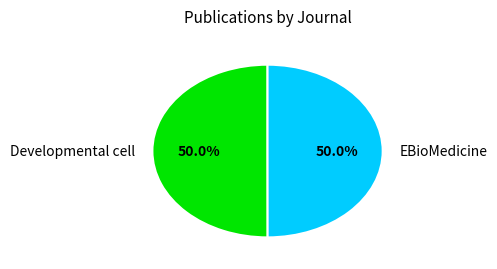

What portion of the pie excludes EBioMedicine?

50.0%